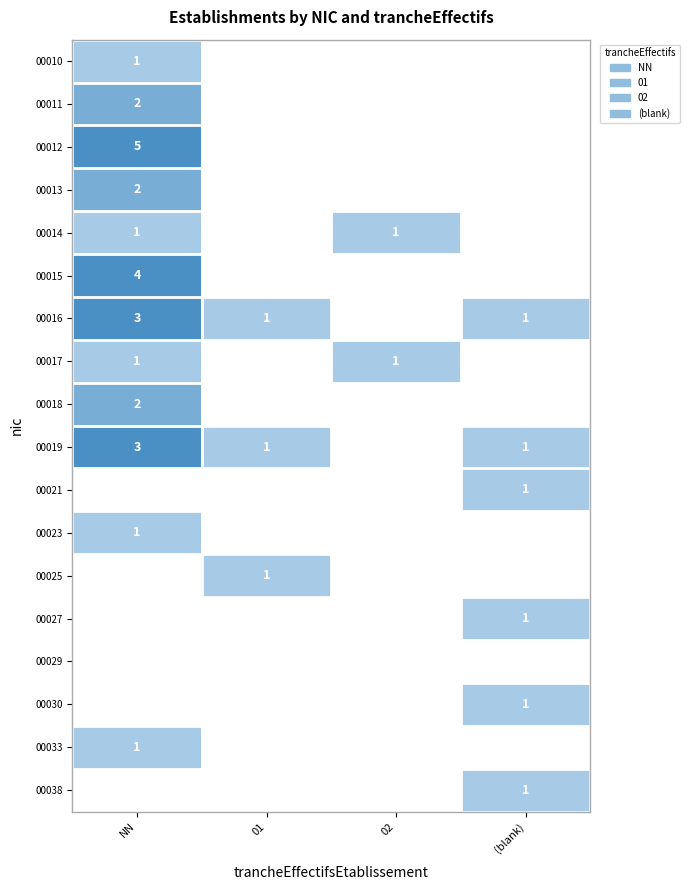

Is it true that 00033 equals 1 at NN?

True